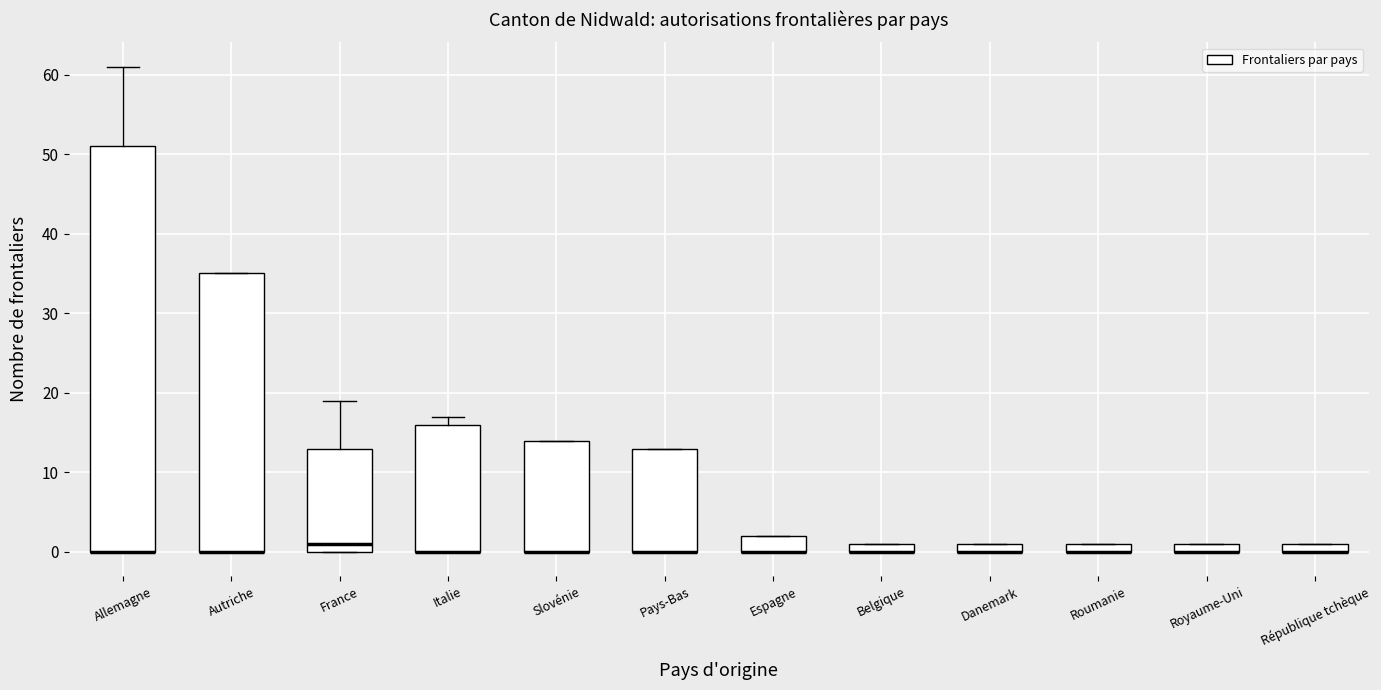

Which box is the tallest, from its lower edge to its upper edge?

Allemagne